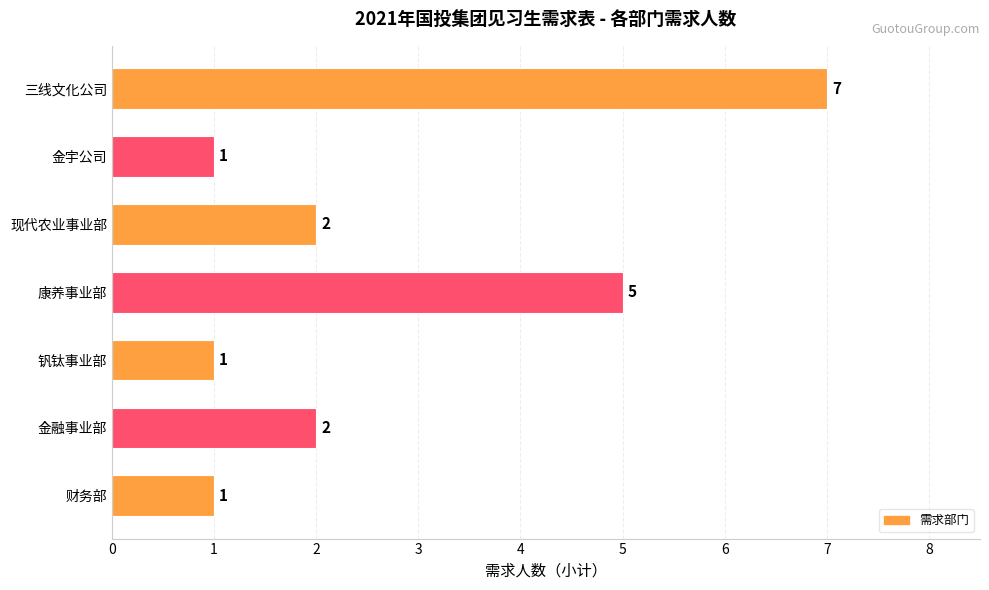

Count the values in the range 1 to 5.

6